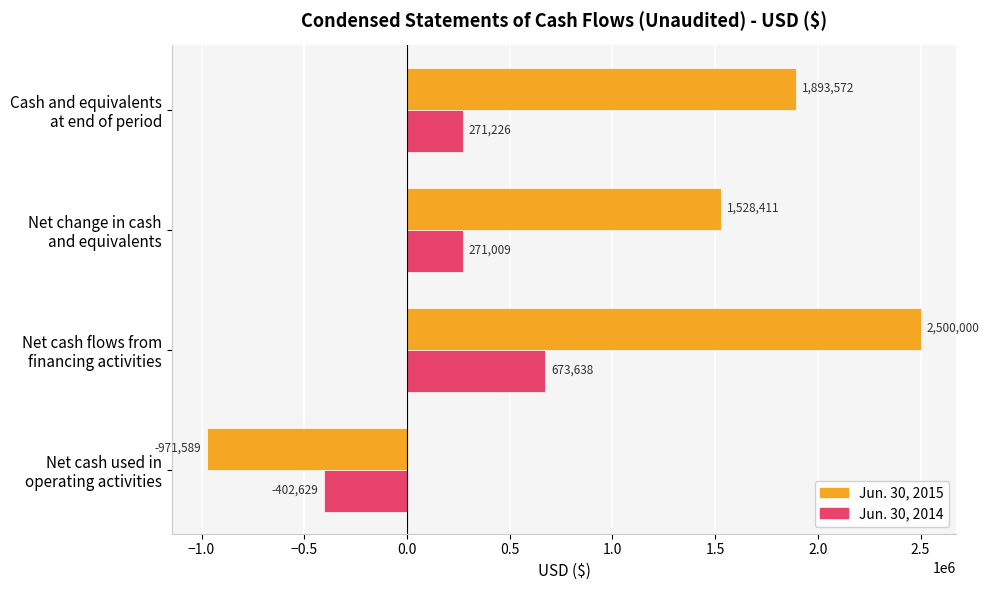

At which label is Jun. 30, 2014 closest to 135504?

Net change in cash
and equivalents